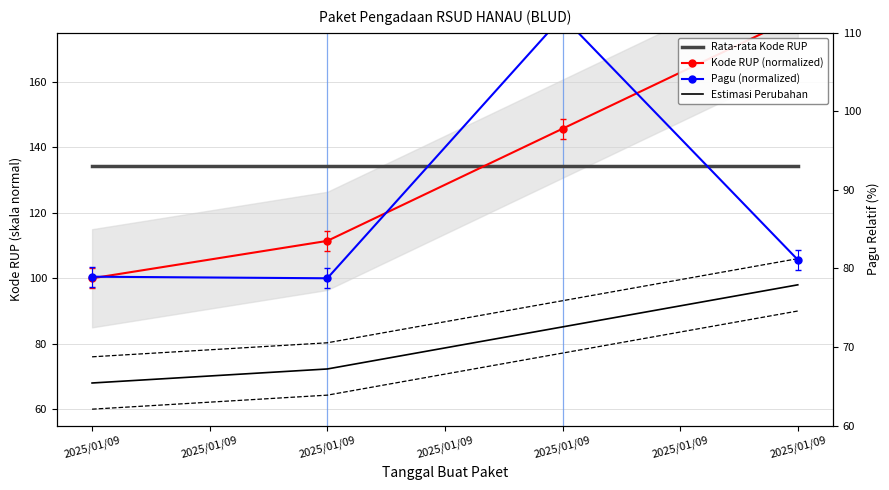

Is the value of Kode RUP (normalized) at 2025/01/09 greater than the value of Estimasi Perubahan at 2025/01/09?

Yes